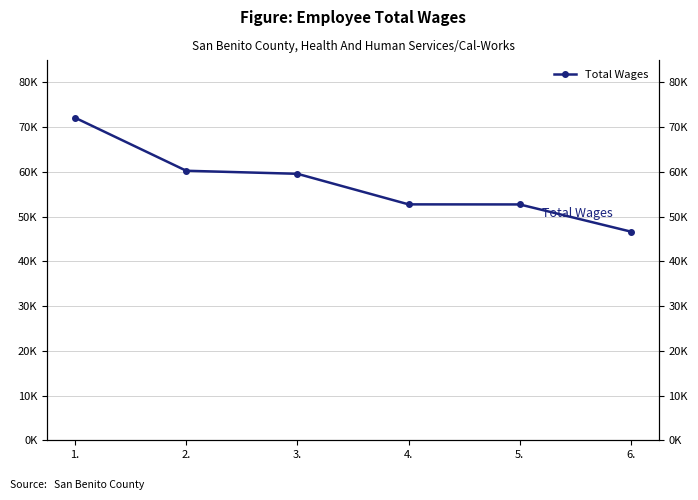

Reading right to left, extract all data points from this chart.

46638	52715	52731	59563	60242	72088